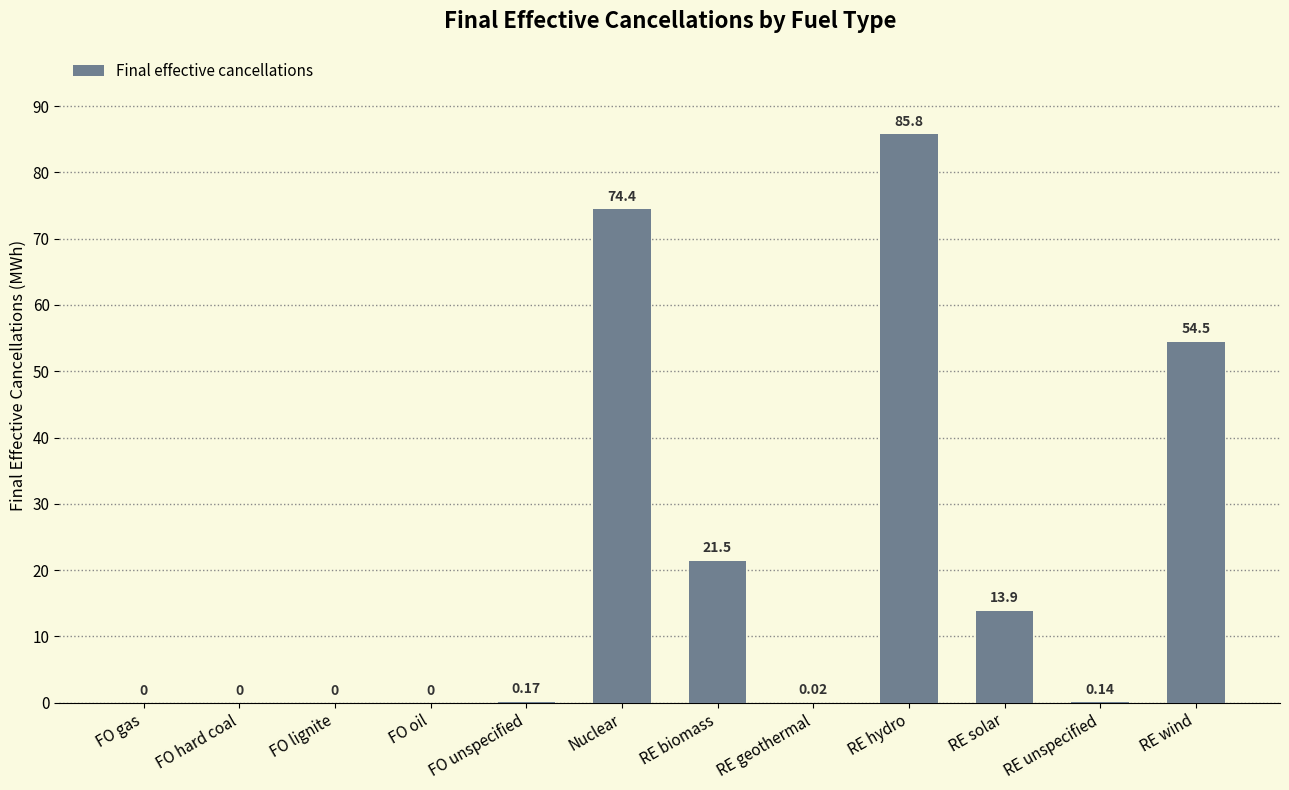

What is the sum of all values?

250.4